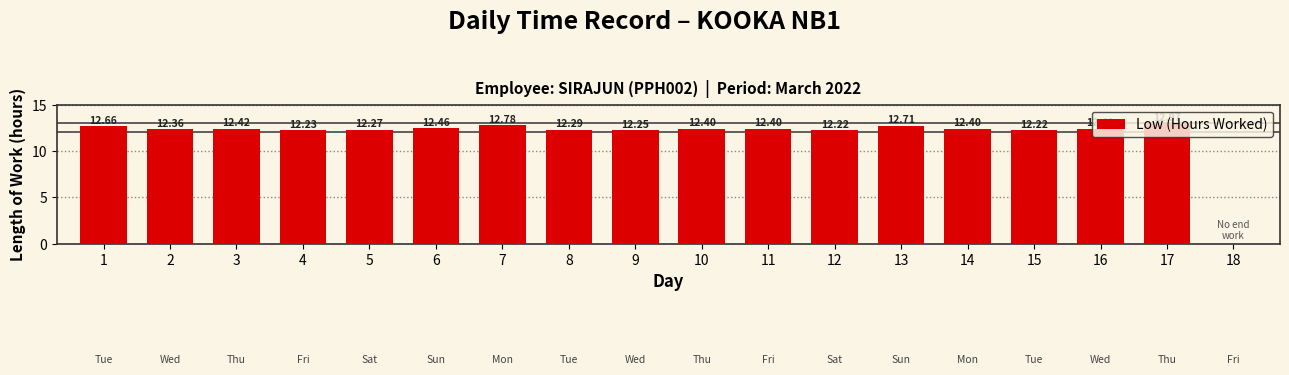

True or false: the data shows 12.7 at 13.

True